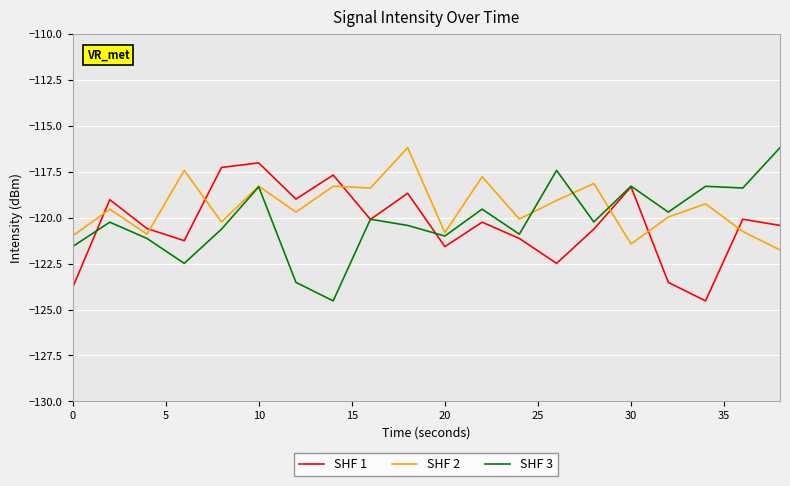

What is the lowest value of the SHF 3 series?

-124.5